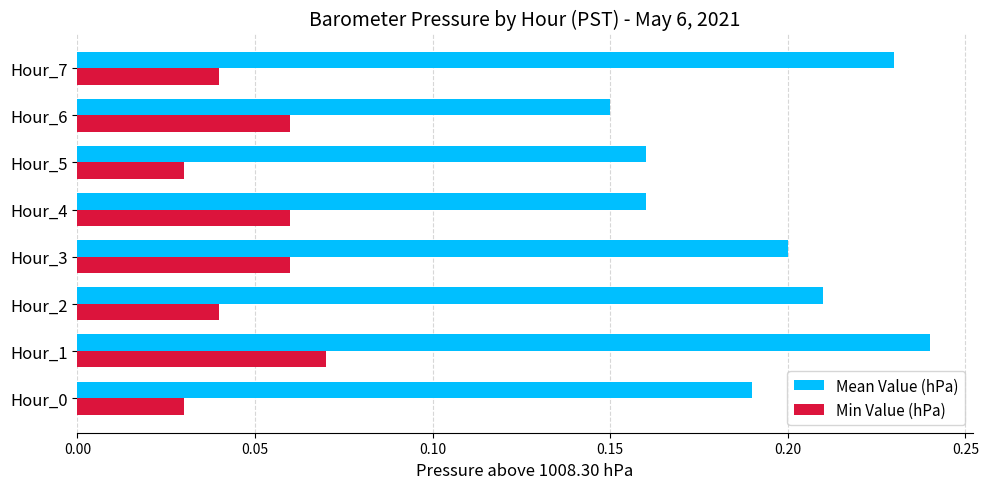

Which label corresponds to the largest value in the chart?

Hour_1